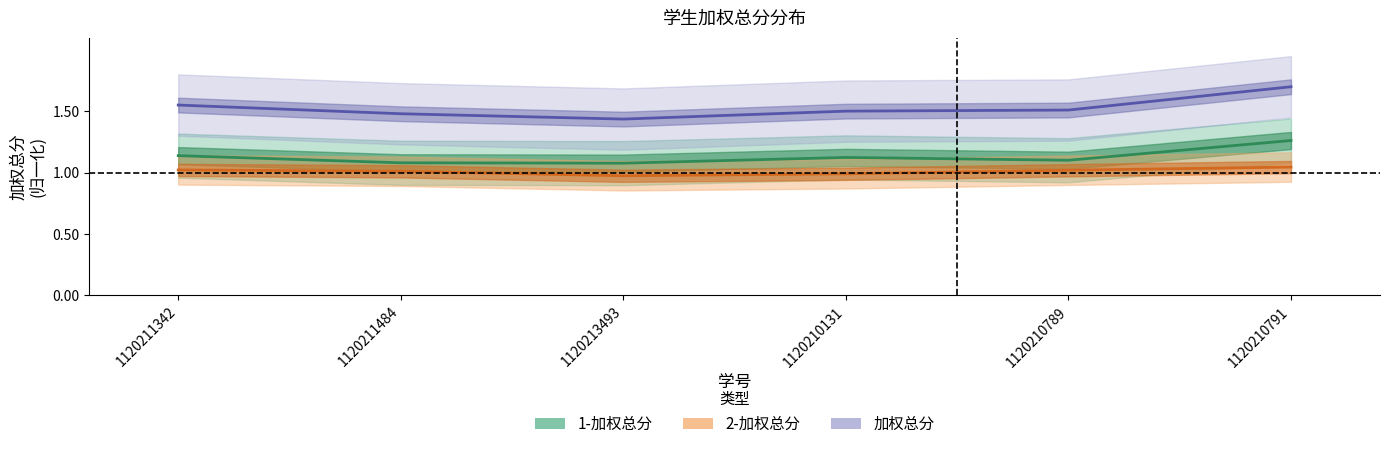

What is the approximate value of 1-加权总分 at 1120213493?

1.1